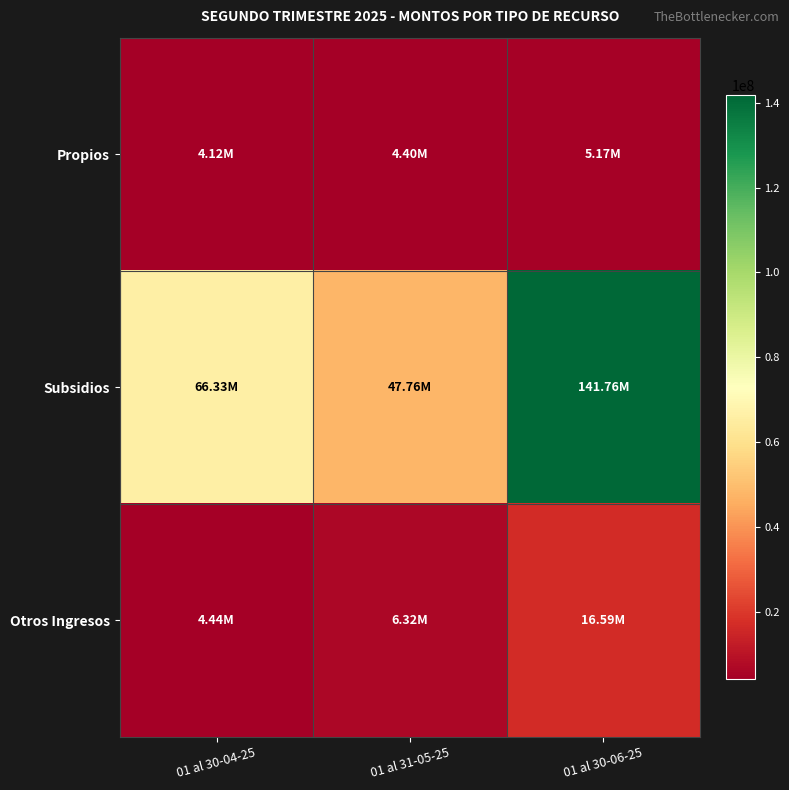

Reading left to right, transcribe all the data shown in this chart.

Propios: 01 al 30-04-25=4122900.2	01 al 31-05-25=4400674.1	01 al 30-06-25=5174160.2
Subsidios: 01 al 30-04-25=66326760.6	01 al 31-05-25=47762061.3	01 al 30-06-25=141760012.9
Otros Ingresos: 01 al 30-04-25=4441867.6	01 al 31-05-25=6318236.0	01 al 30-06-25=16588884.9